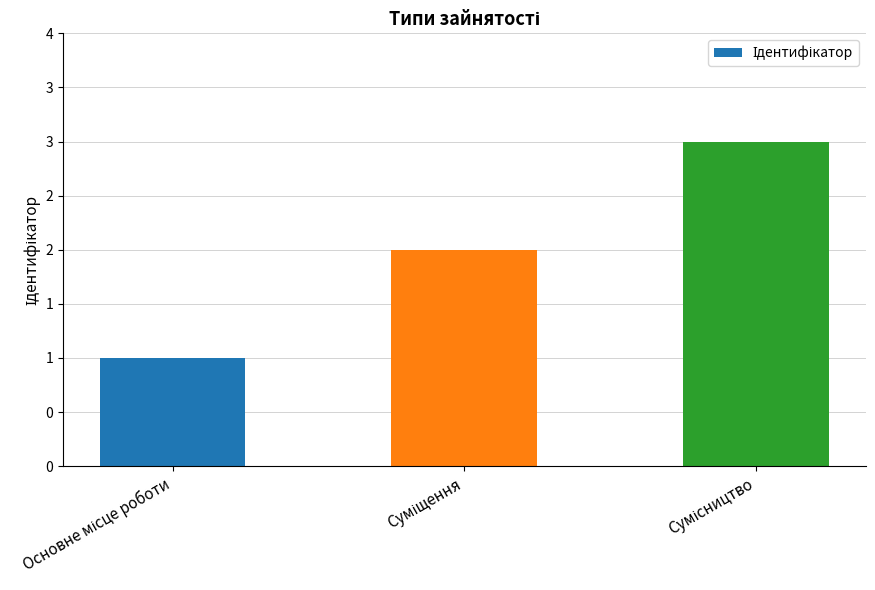

True or false: the data shows 0 at Основне місце роботи.

False